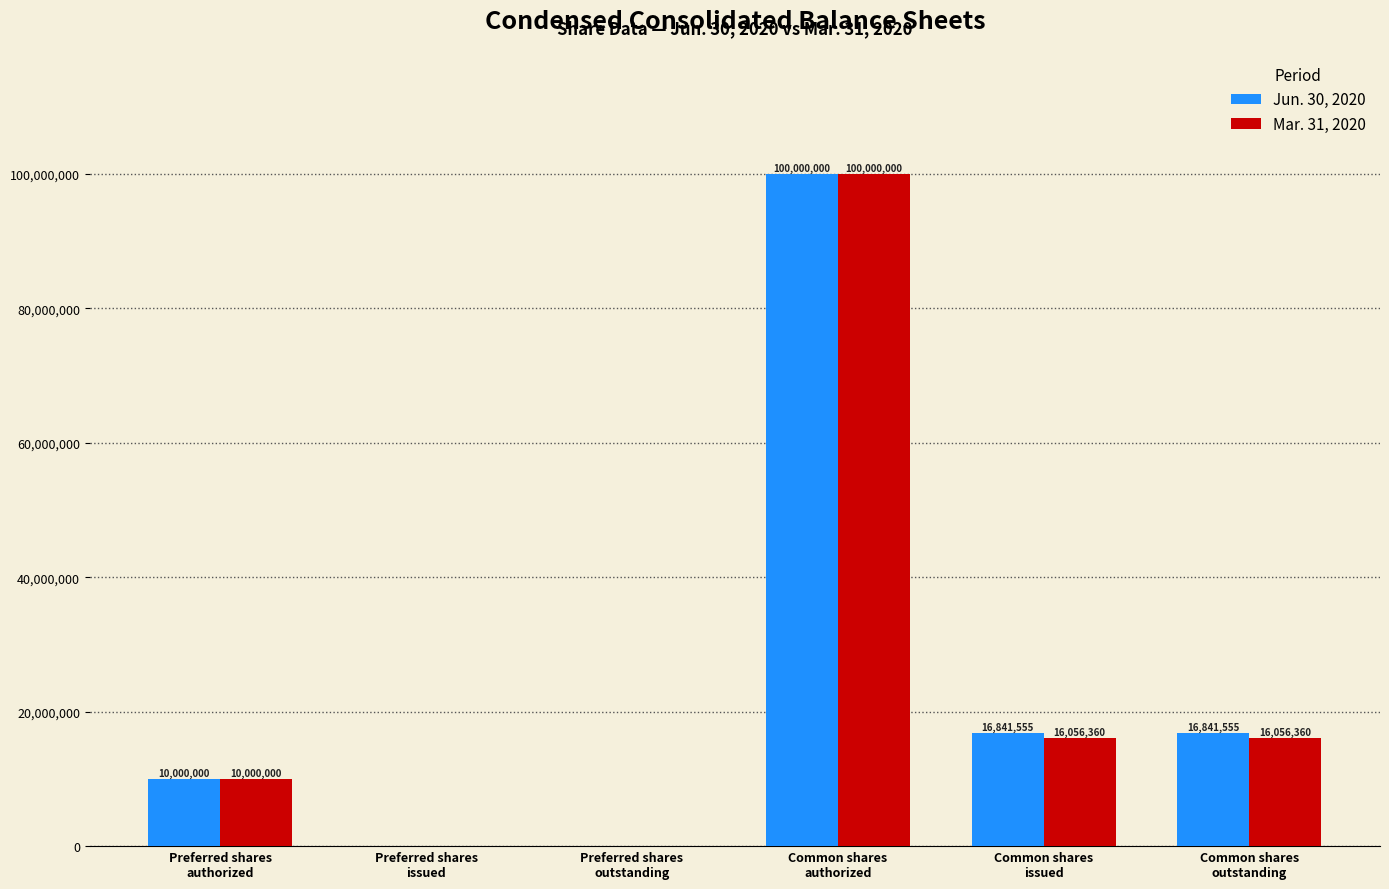

How many values in Mar. 31, 2020 are above zero?

4